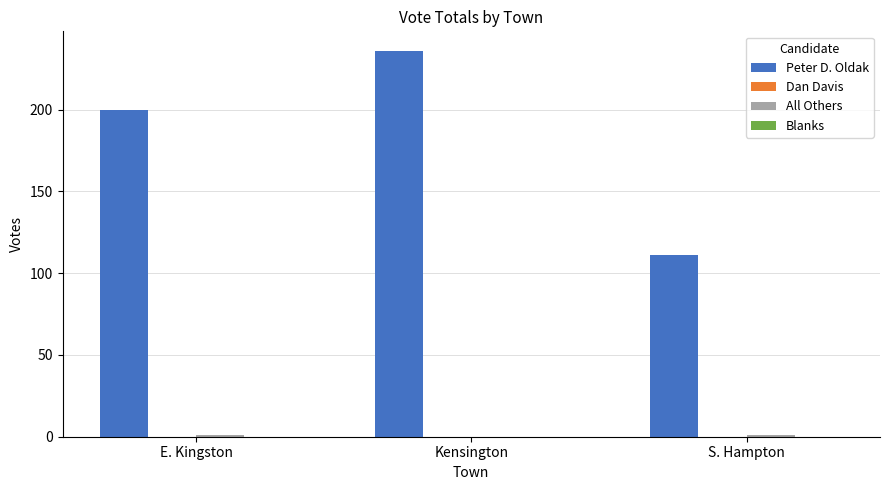

True or false: Peter D. Oldak has a value of 153 at S. Hampton.

False